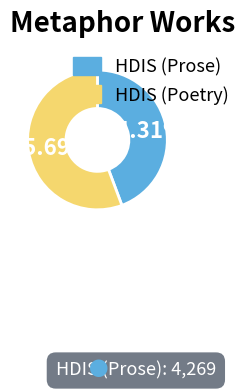

What is the ratio of the value at HDIS (Poetry) to the value at HDIS (Prose)?

1.3